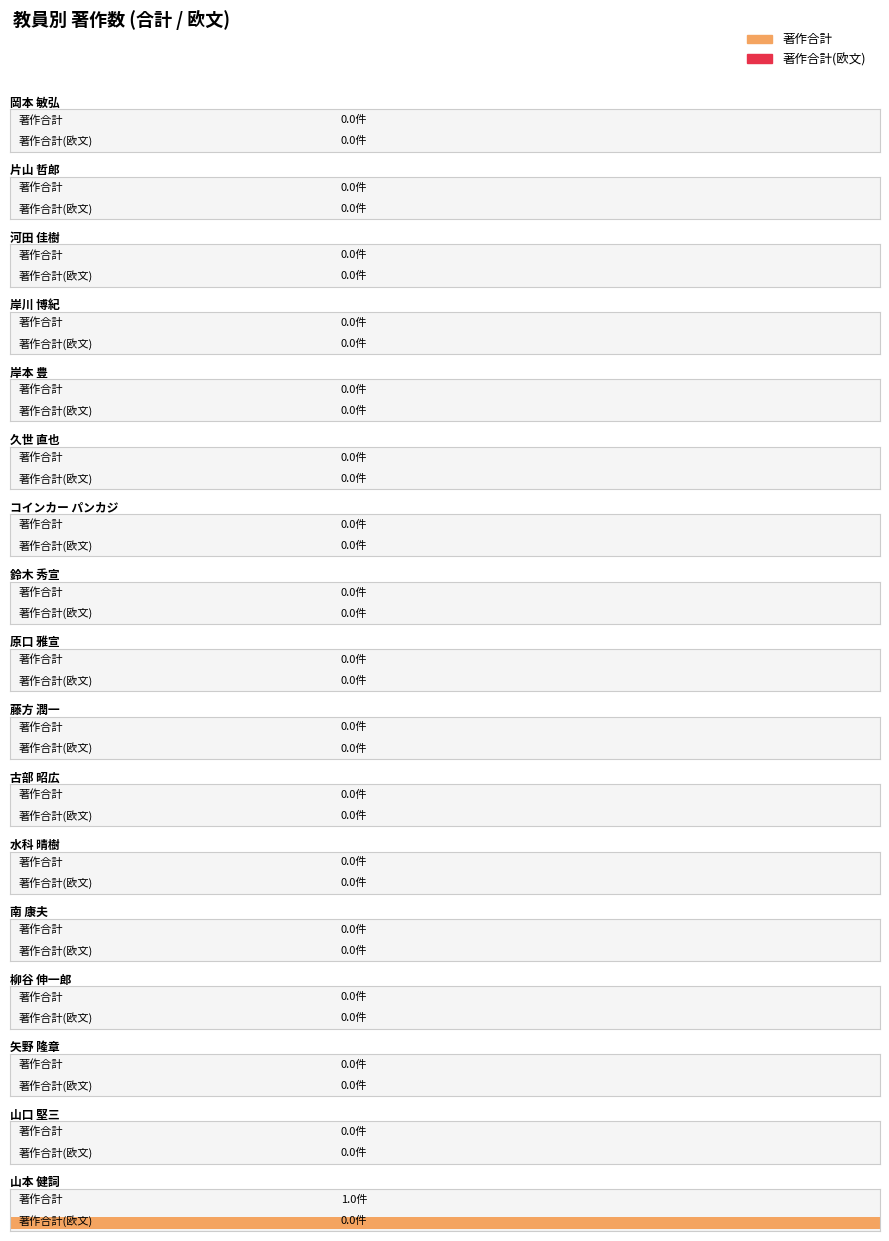

At which category is the sum across all series the highest?

山本 健詞